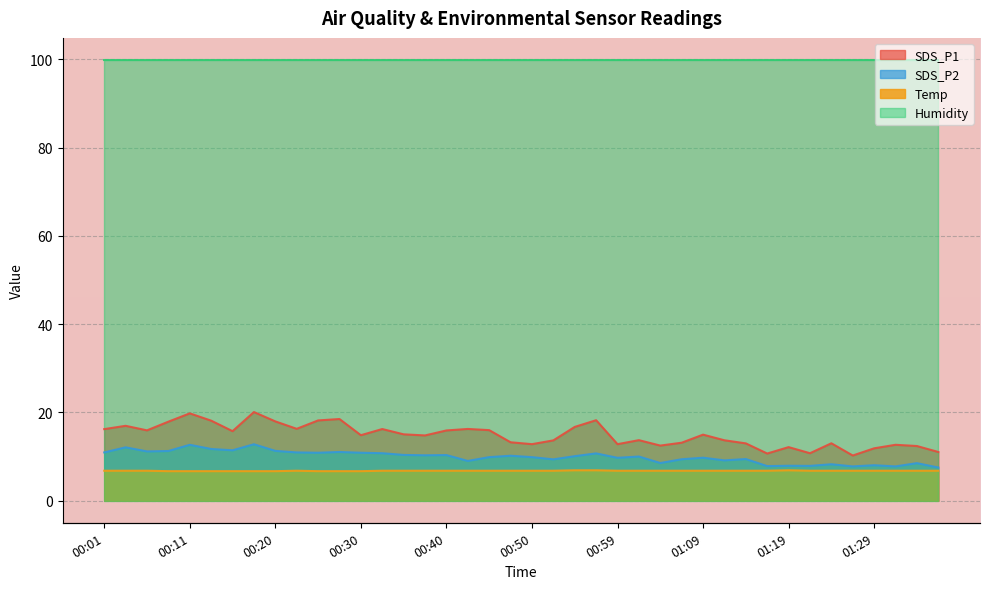

What is the minimum value for SDS_P2?

7.5